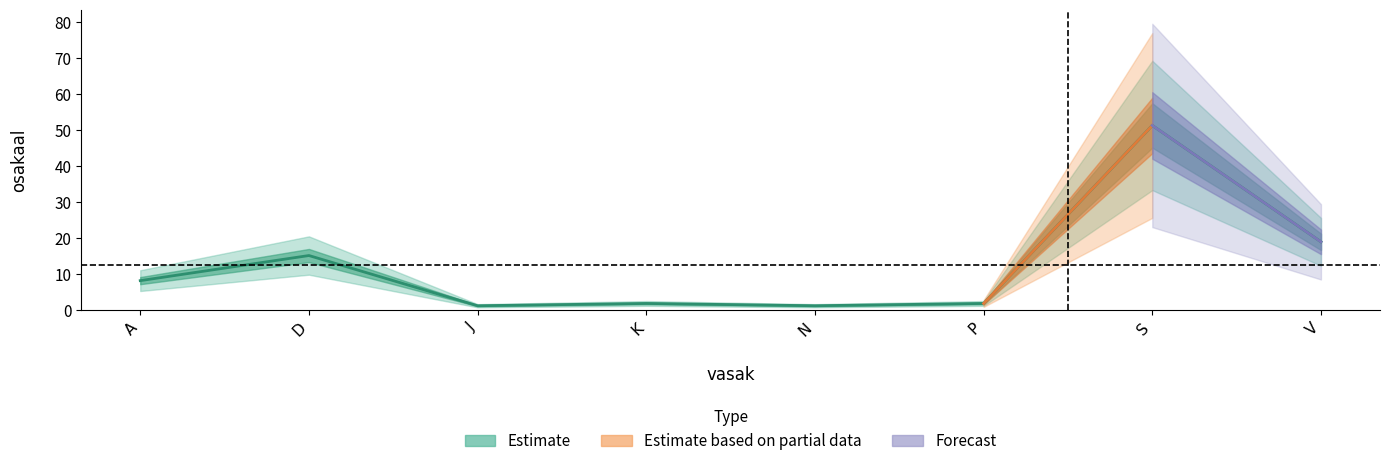

What is the label of the 8th point from the left?

V